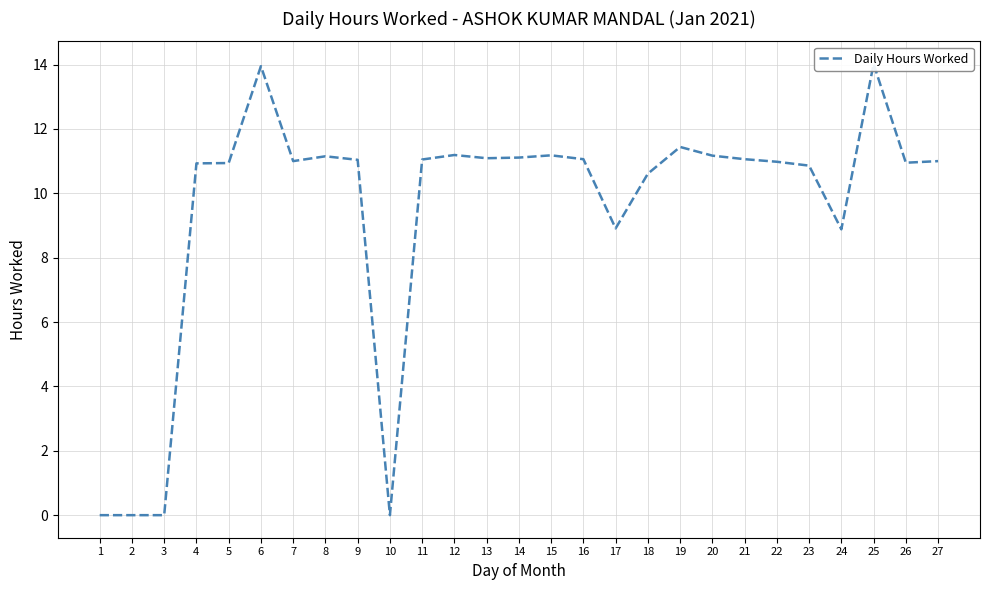

How many data points are above 11?

13